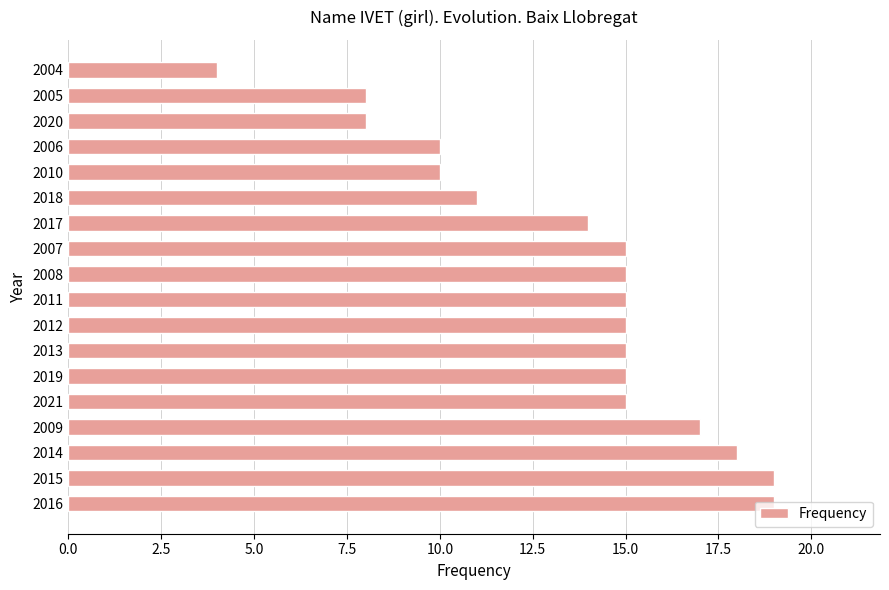

The value at 2011 is 15. True or false?

True